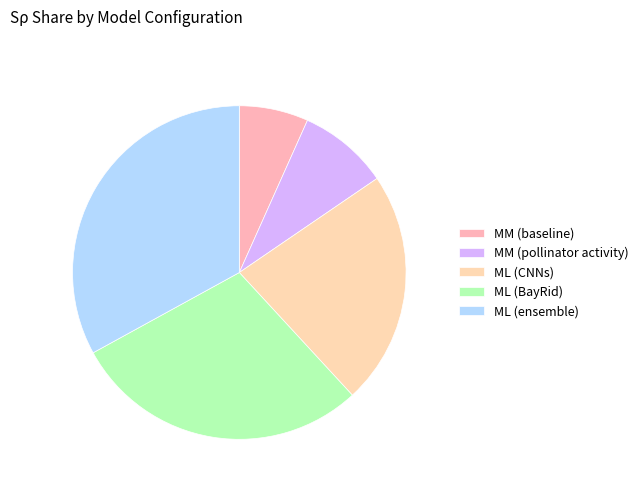

Rank the categories by value from highest to lowest.

ML (ensemble), ML (BayRid), ML (CNNs), MM (pollinator activity), MM (baseline)